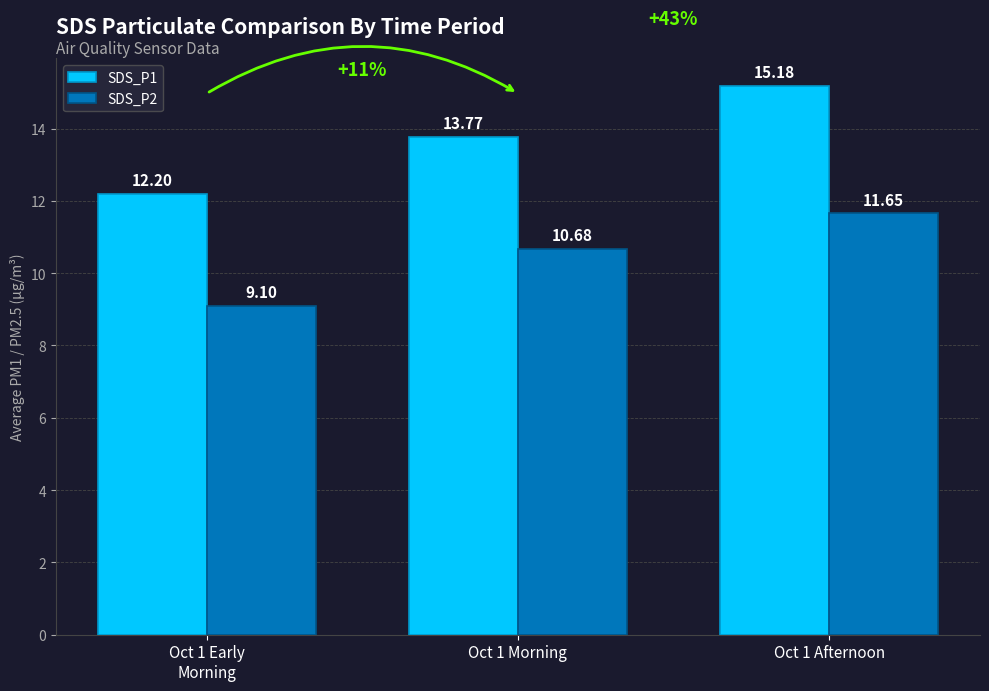

Reading left to right, what are all the values shown in this chart?

SDS_P1: Oct 1 Early
Morning=12.2	Oct 1 Morning=13.8	Oct 1 Afternoon=15.2
SDS_P2: Oct 1 Early
Morning=9.1	Oct 1 Morning=10.7	Oct 1 Afternoon=11.7